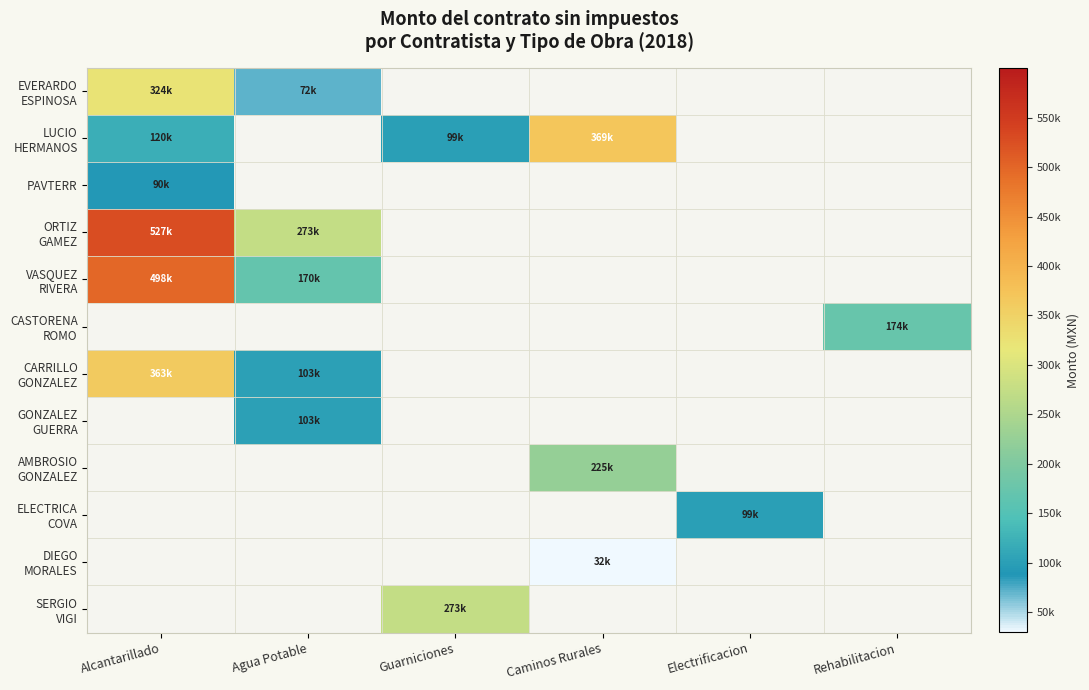

Which series has the largest range (max minus min)?

VASQUEZ RIVERA